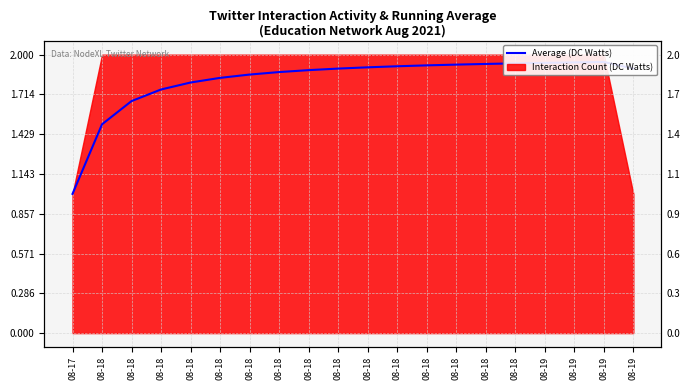

What is the minimum value shown in the chart?

1.0